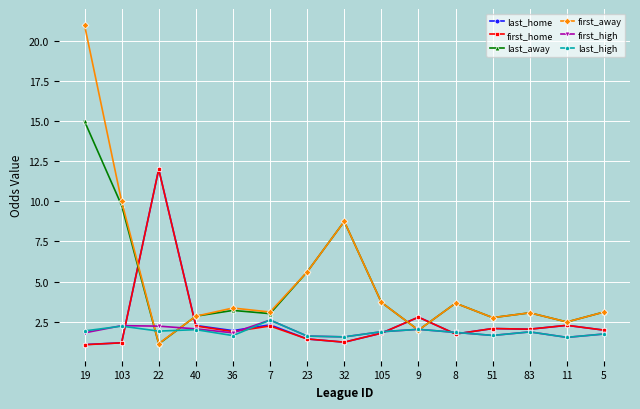

How many distinct data groups are displayed?

6